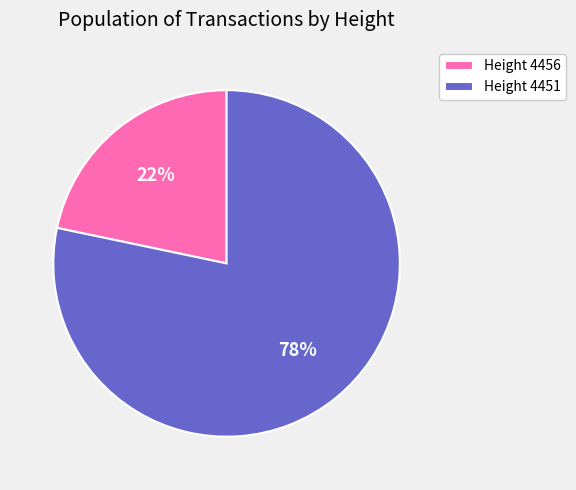

Combined, do Height 4451 and Height 4456 account for over 50%?

Yes